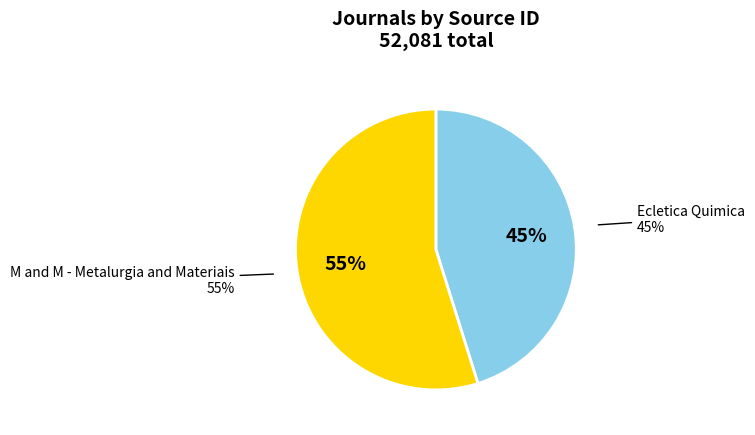

What is the change in value from Ecletica Quimica to M and M - Metalurgia and Materiais?

+5039